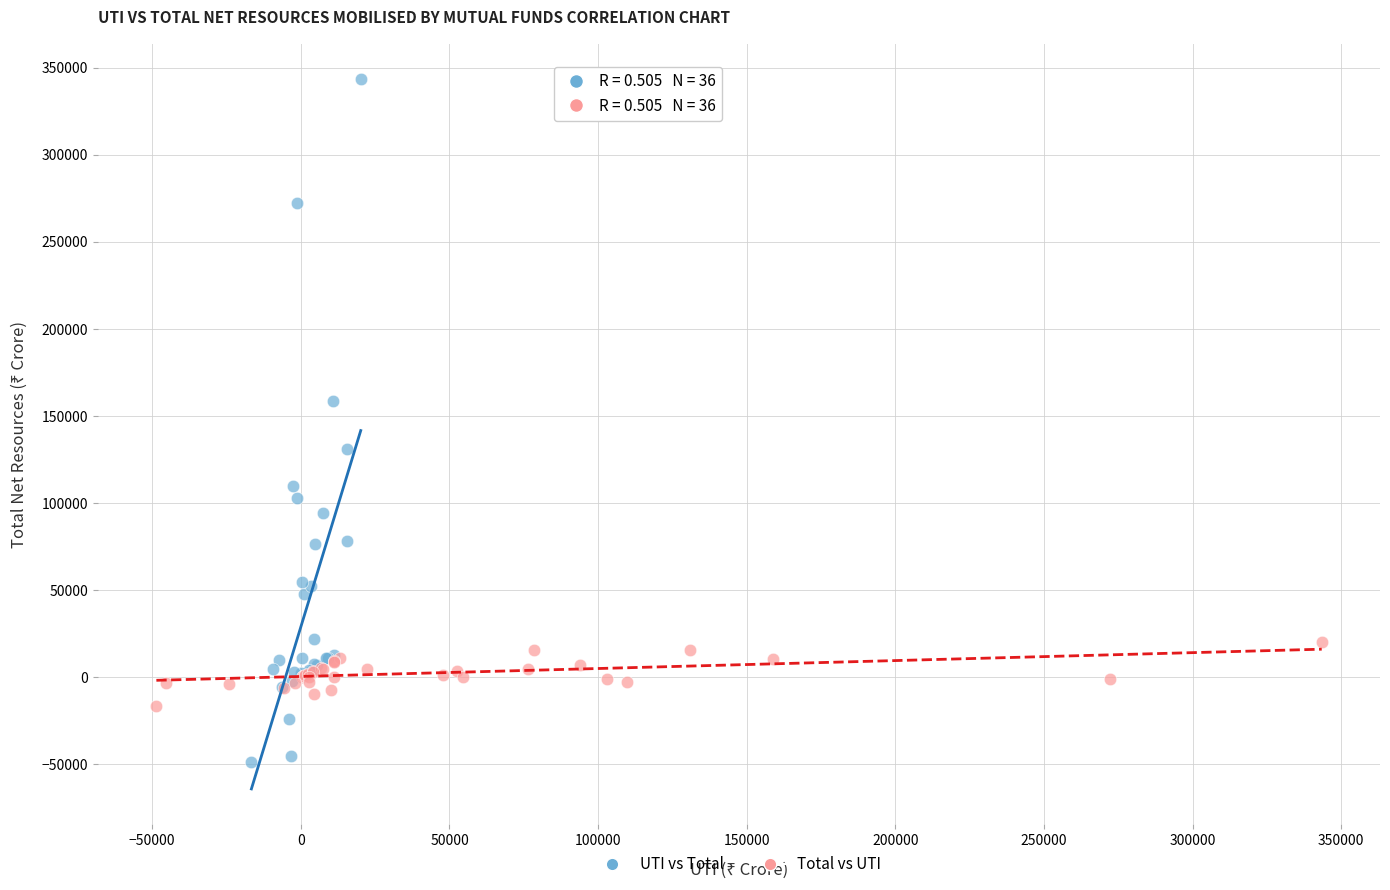

Which series reaches the minimum Y coordinate?

UTI vs Total